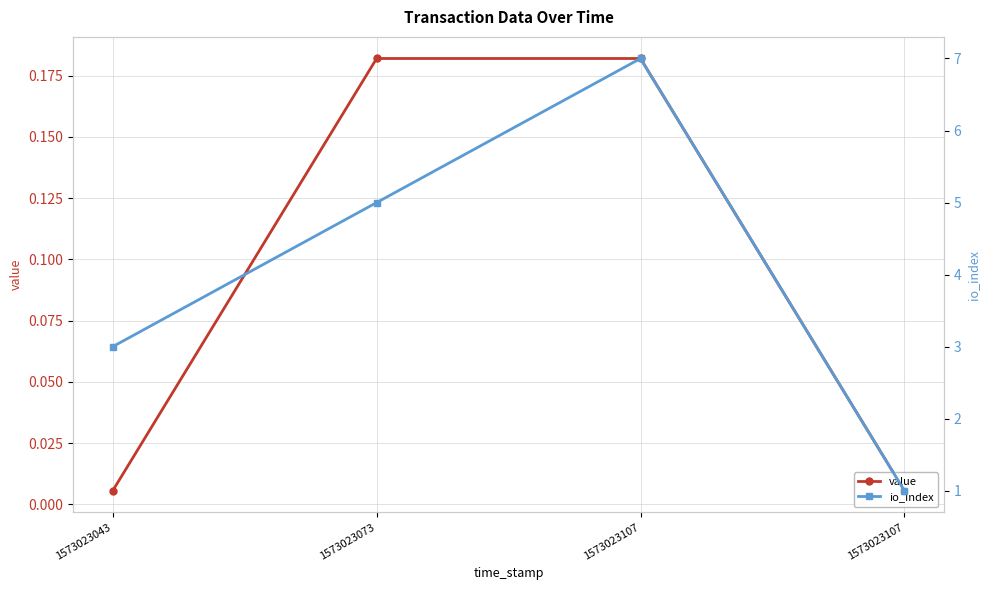

What is the difference between the second highest and minimum values in the value series?

0.2